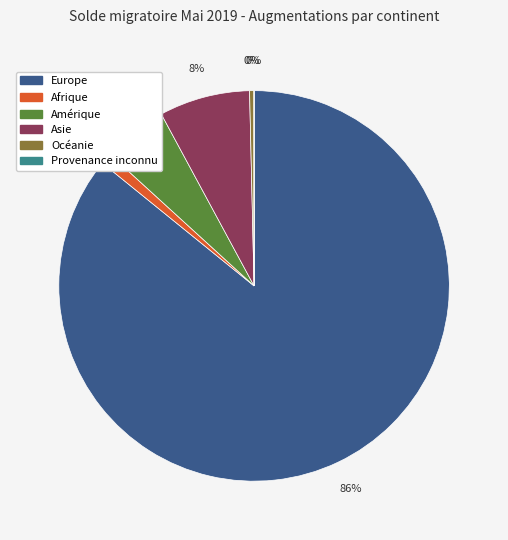

Is it true that Océanie is 13% of the pie?

False